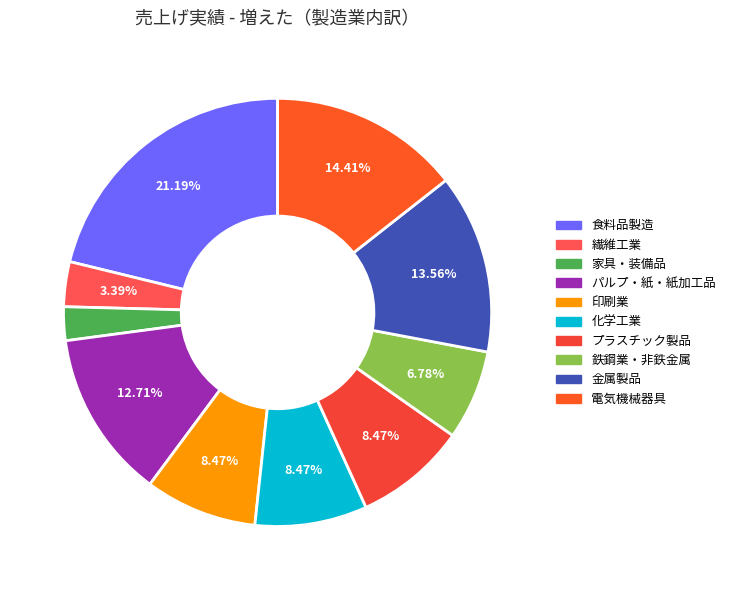

Is there any slice that represents more than half of the pie?

No